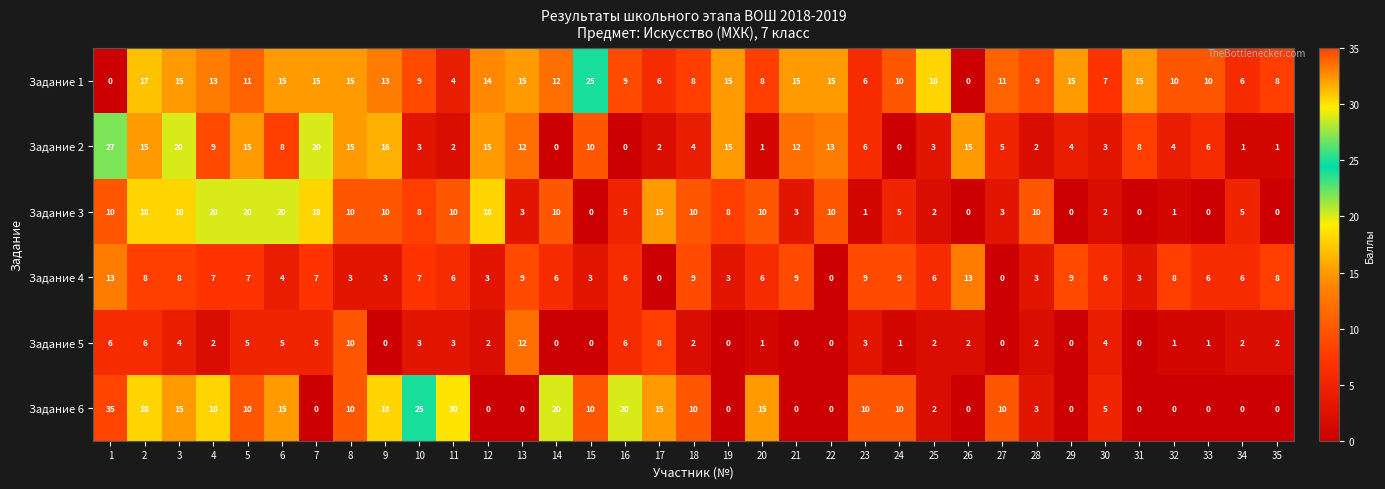

At which label is Задание 1 closest to 12?

14